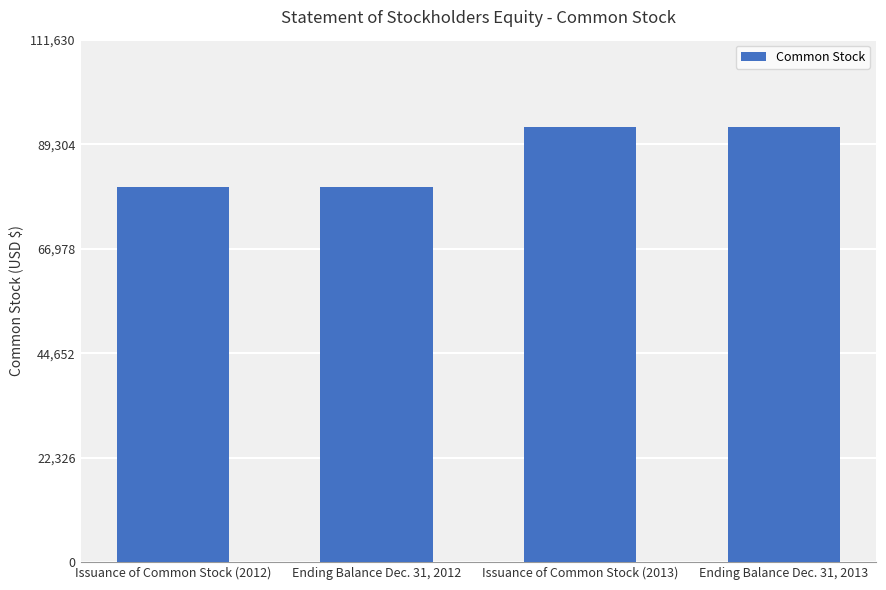

What is the value of the 1st bar from the left?

80200